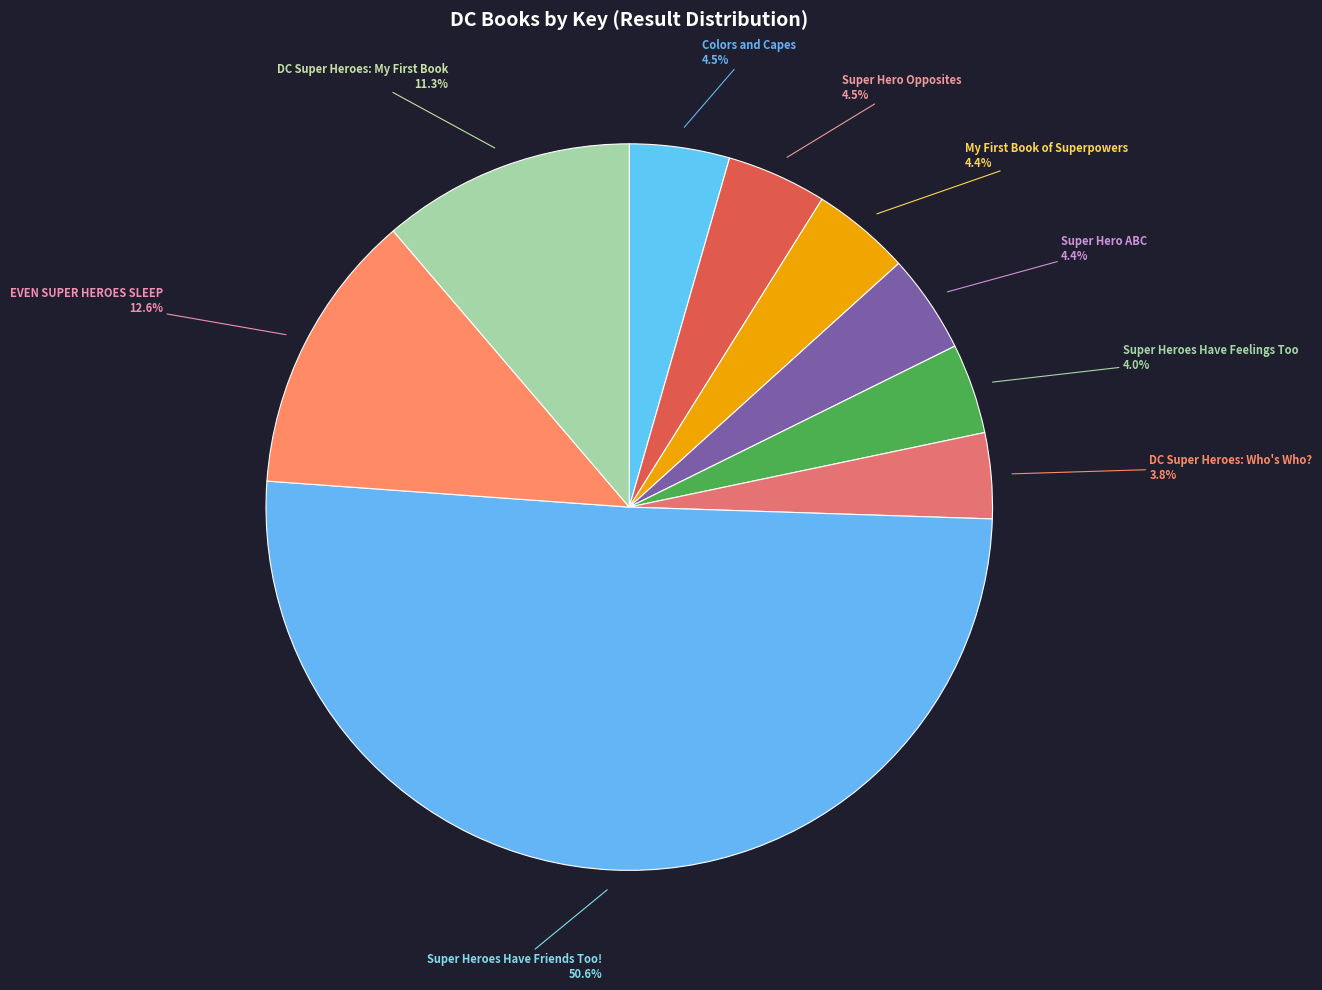

To the nearest percent, what is the average slice percentage?

11%